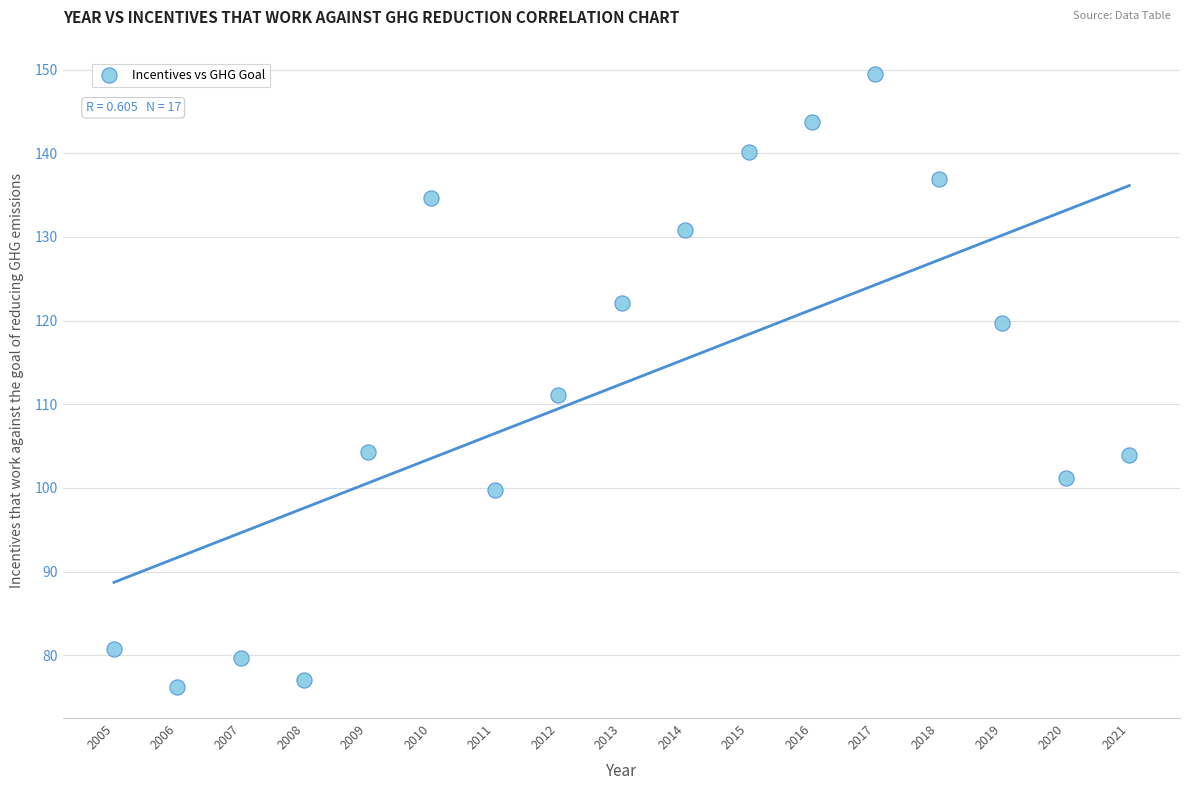

What is the range of X values (max minus min)?

16.0